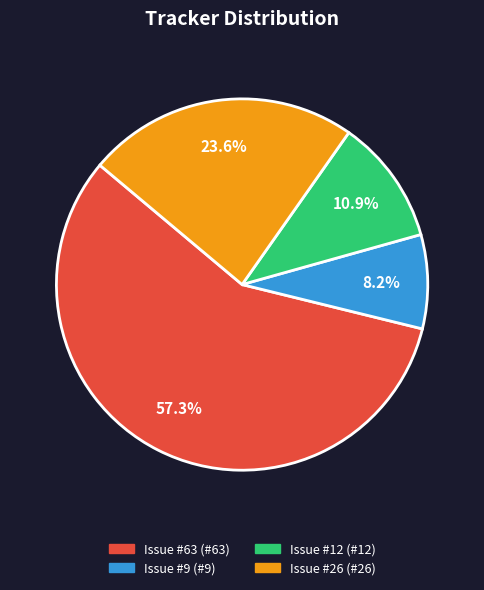

To the nearest percent, what is the difference between the largest and smallest slice percentages?

49%